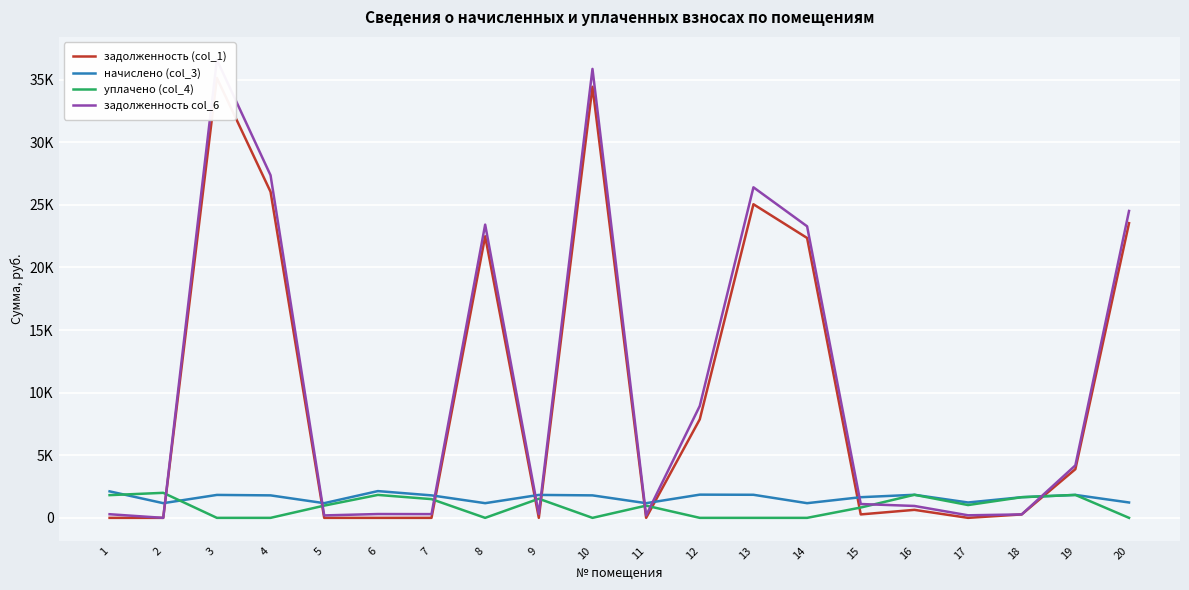

List the labels in order of уплачено (col_4) value, largest first.

2, 16, 6, 19, 1, 18, 9, 7, 17, 5, 11, 15, 3, 4, 8, 10, 12, 13, 14, 20